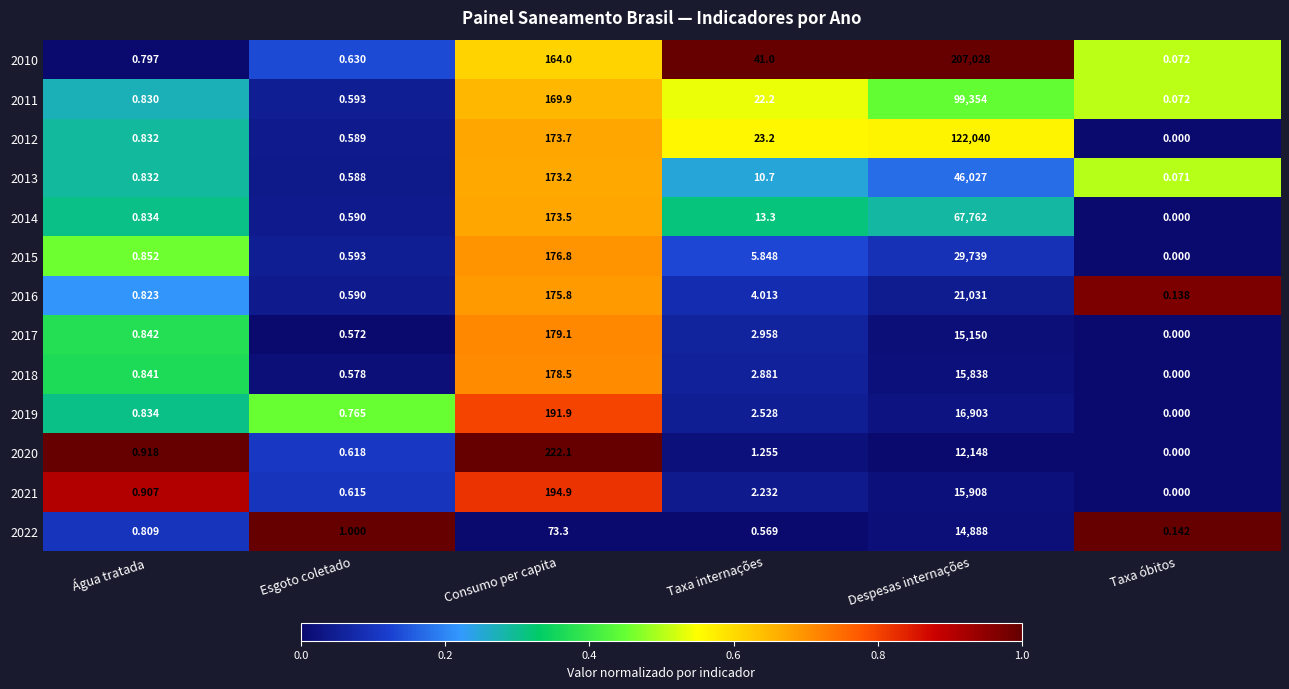

What is the total value across all series at Consumo per capita?

2246.7